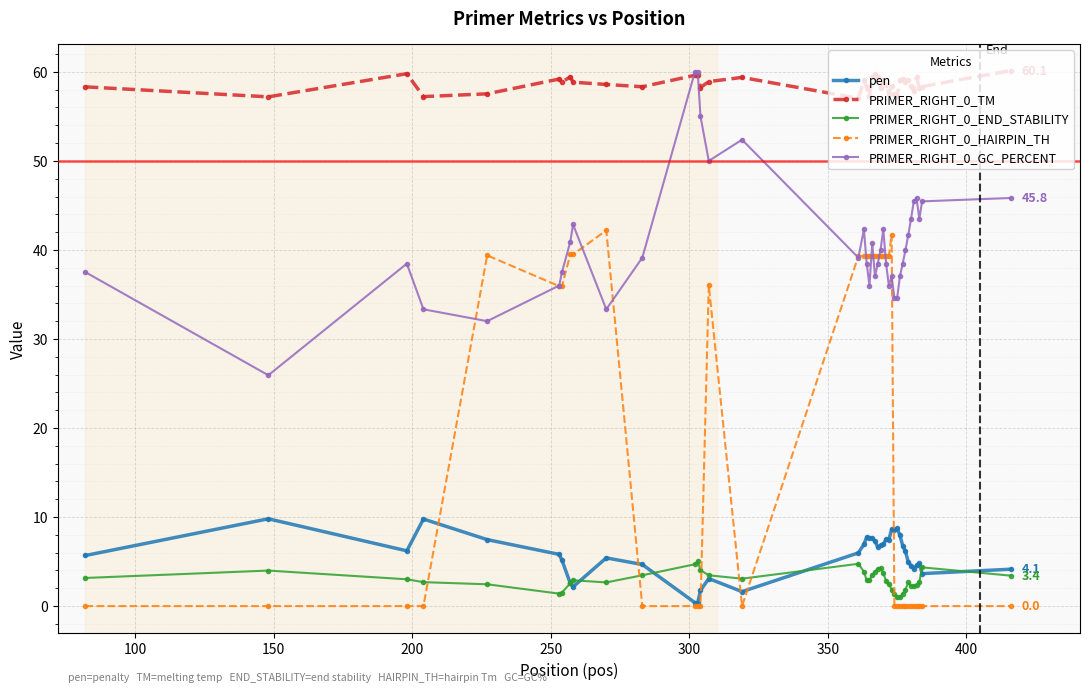

What is the greatest value displayed?

60.1